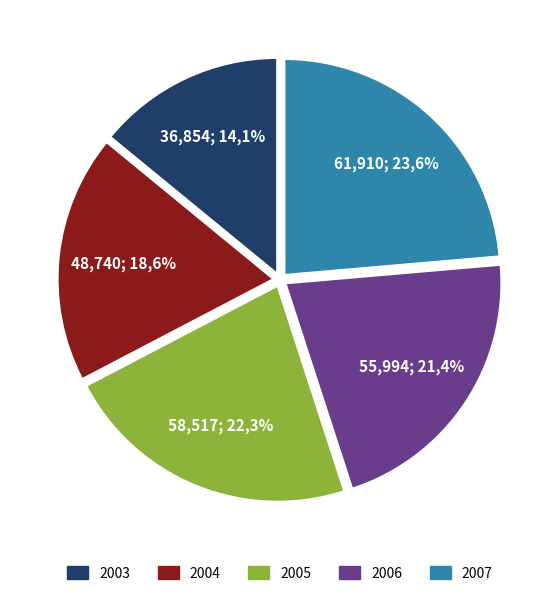

To the nearest percent, what is the combined percentage of 2003 and 2005?

36%